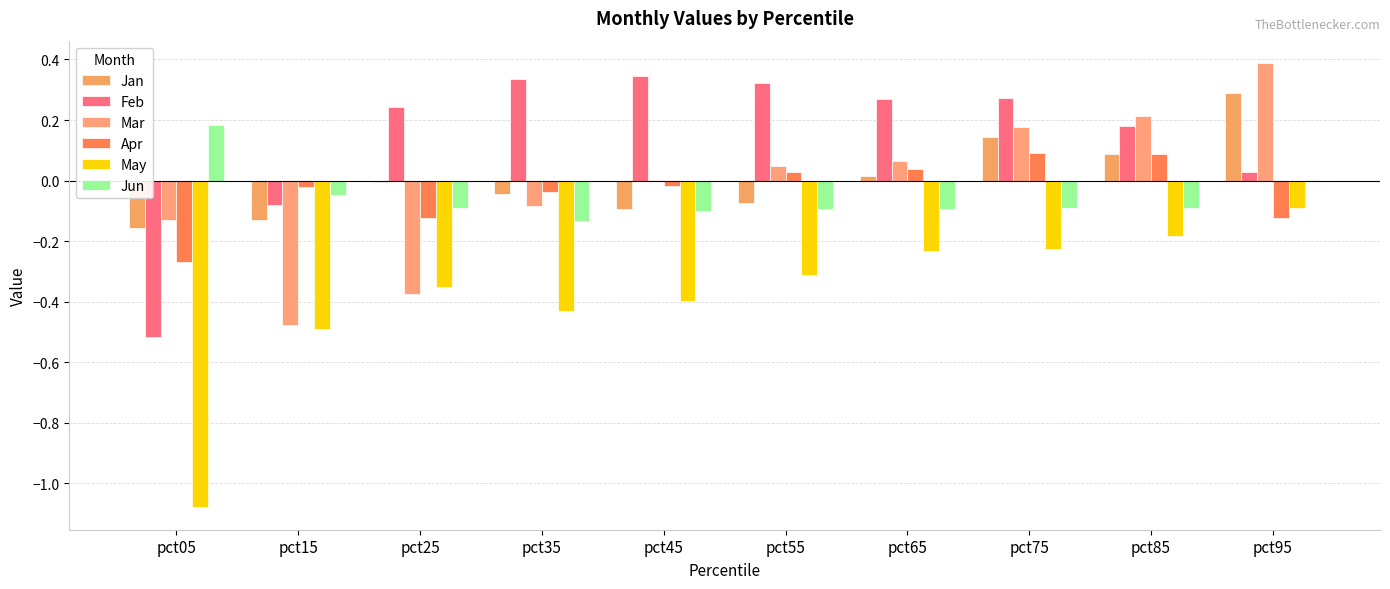

What is the difference between the second highest and minimum values in the Mar series?

0.7